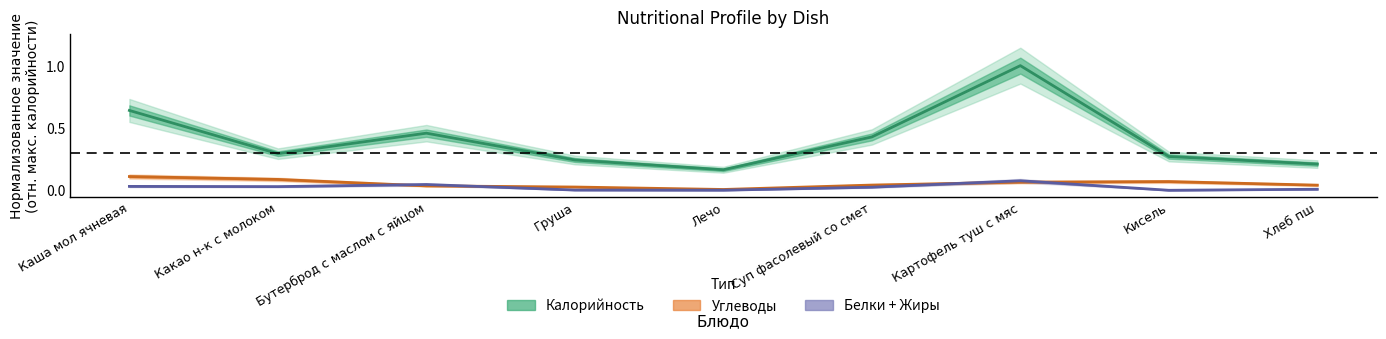

Where is Калорийность nearest to the value 0?

Лечо